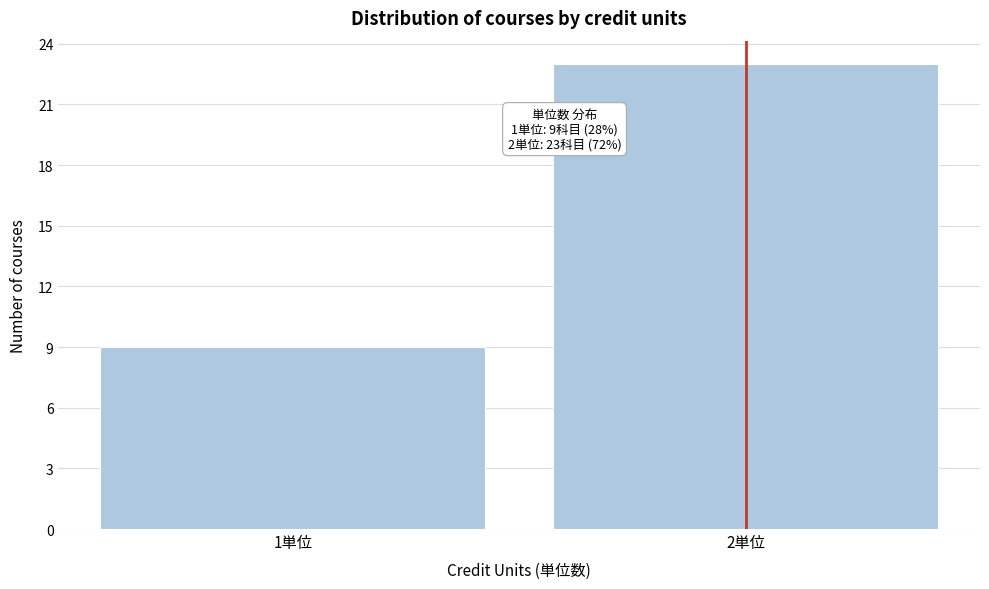

Reading left to right, what are all the values shown in this chart?

1単位=9	2単位=23